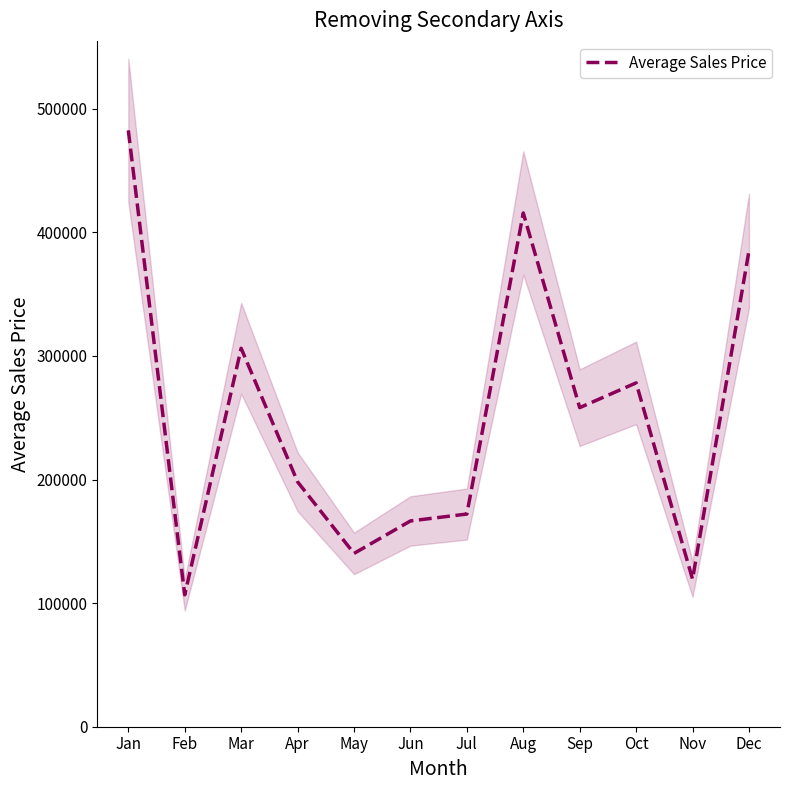

Reading left to right, list all the values displayed in this chart.

482498	106722	306175	198124	140208	166484	172076	415656	258147	278186	119377	385033